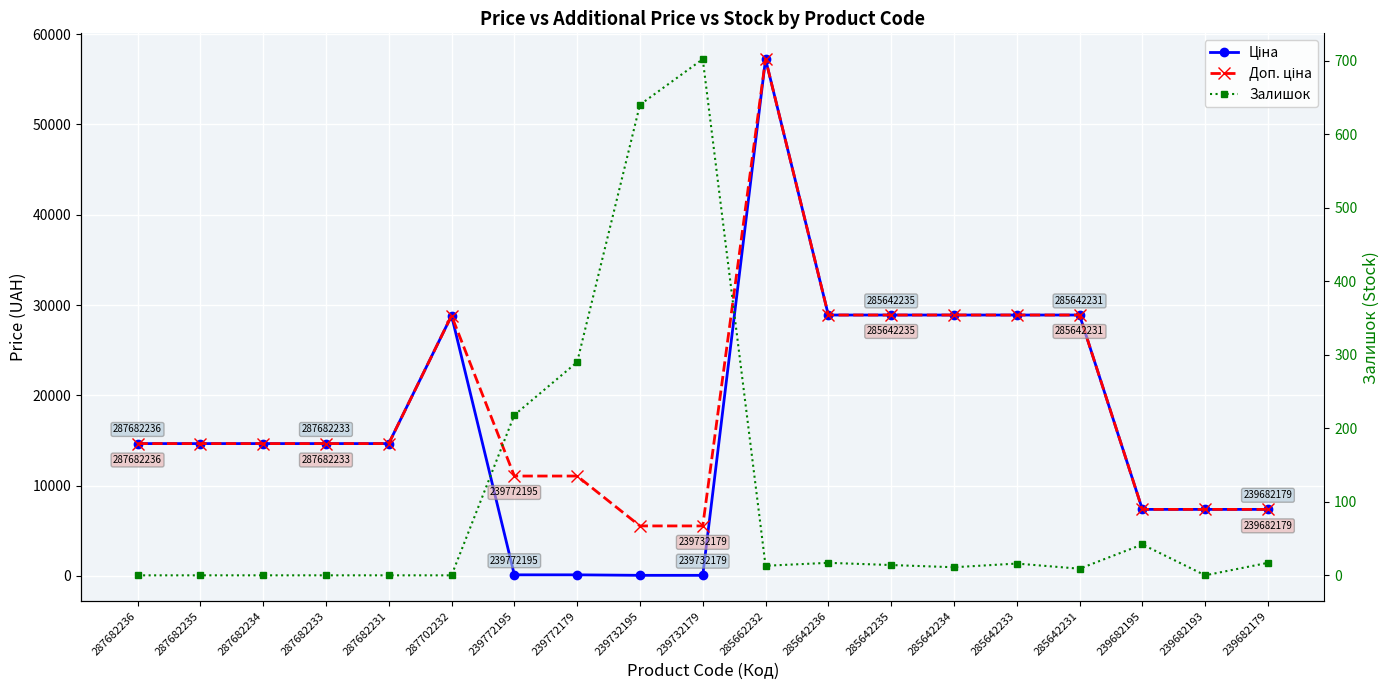

Which has a higher value, 239732179 or 285662232?

285662232